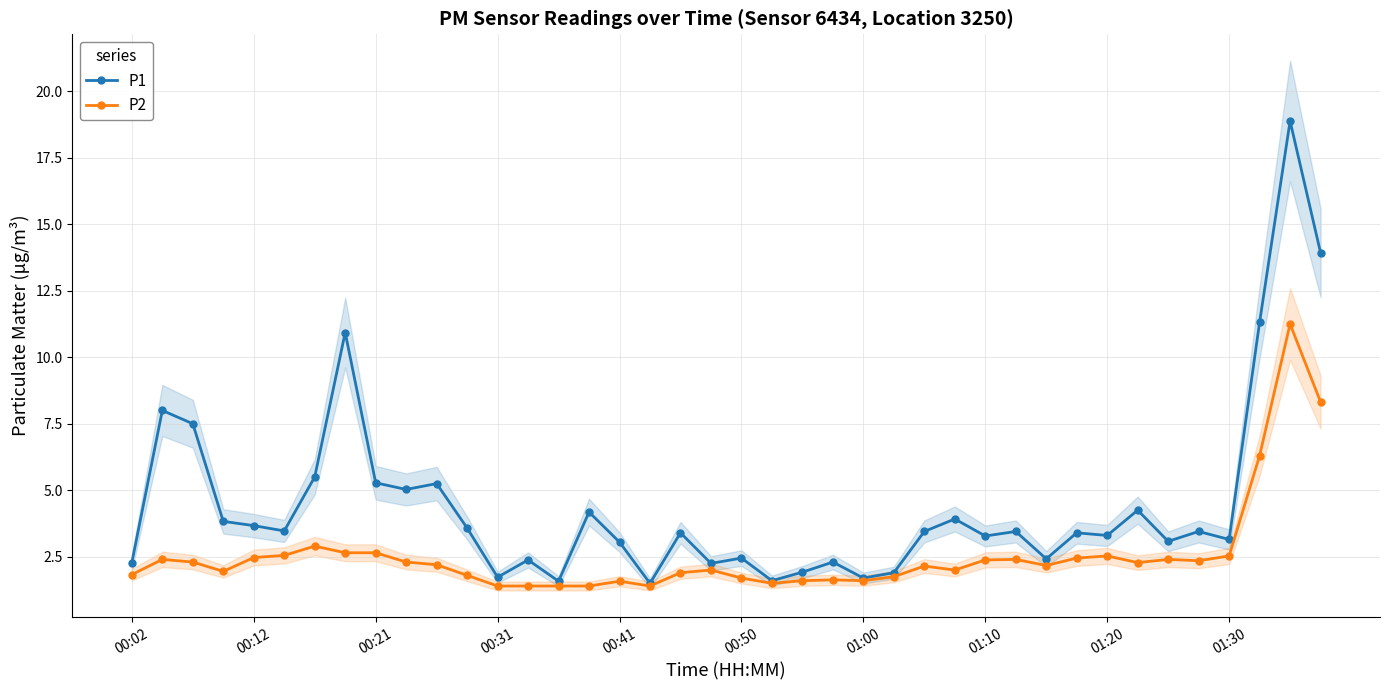

The P2 series shows 1.6 at 01:10. True or false?

False